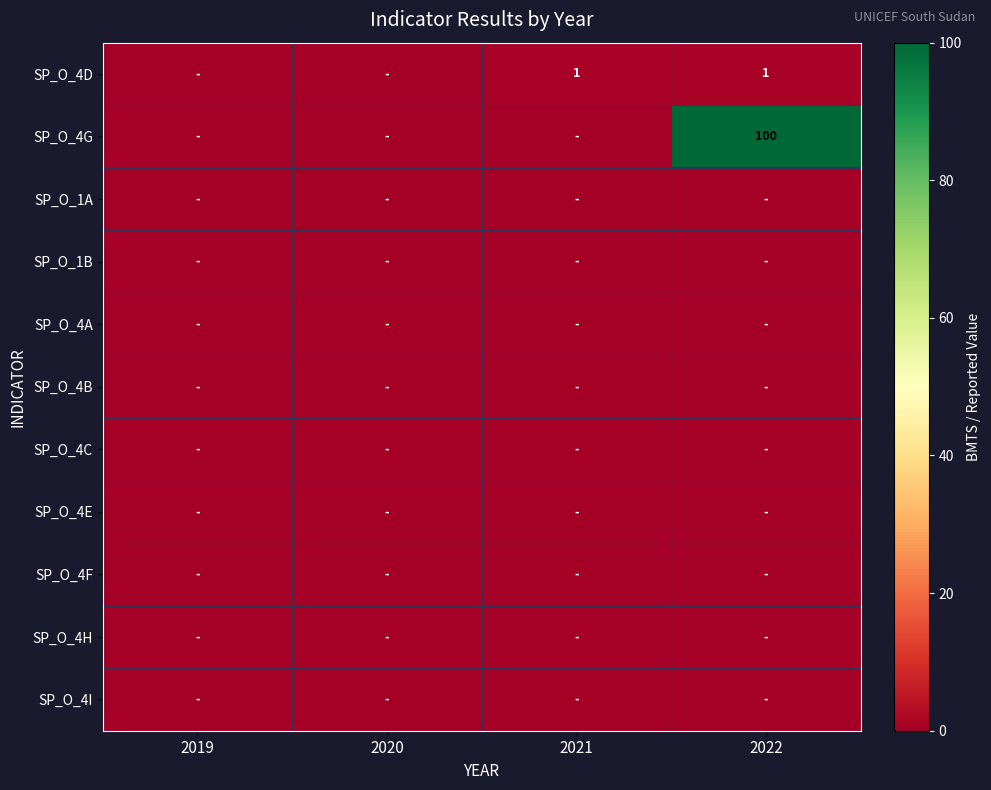

Count the number of categories in the chart.

4